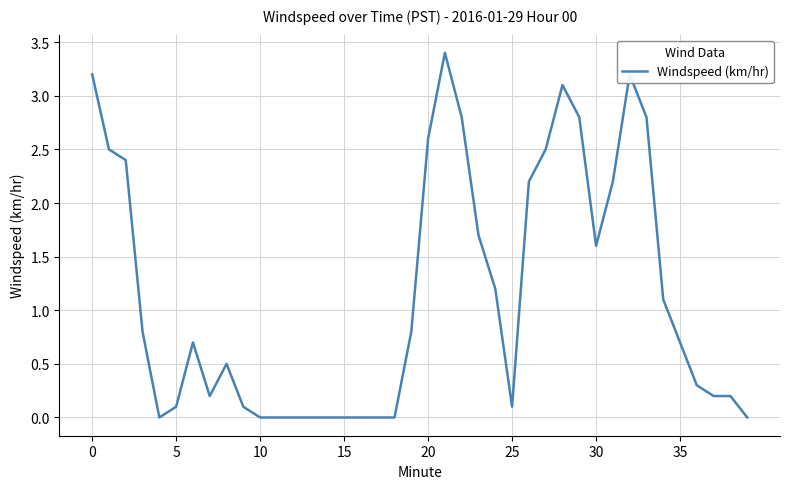

What is the greatest value displayed?

3.4